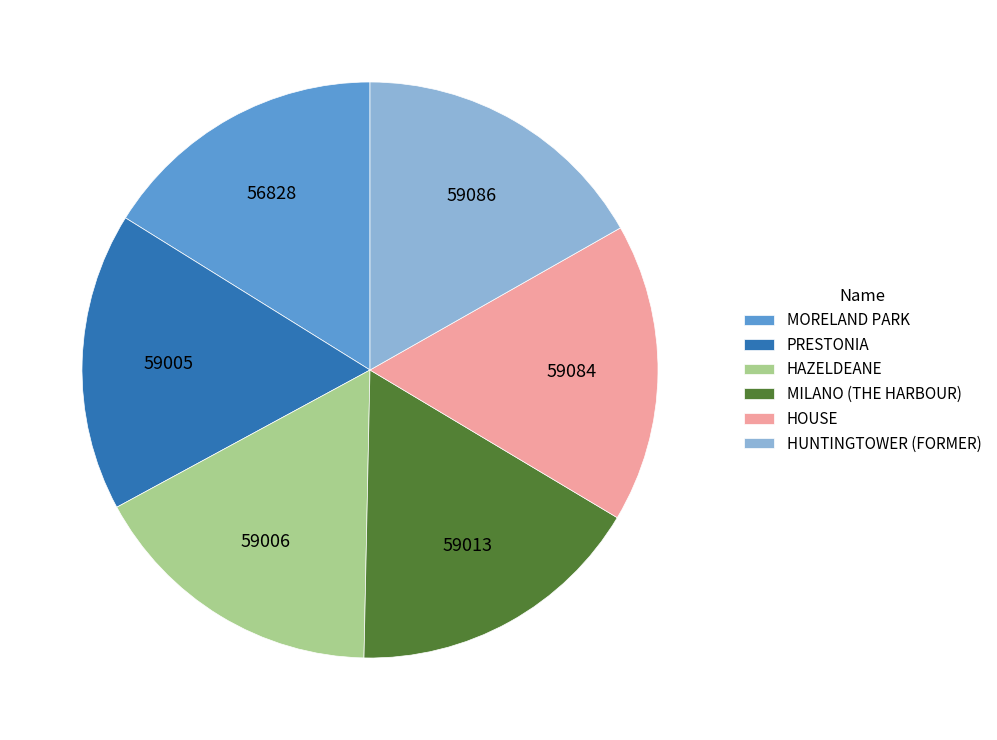

Is MILANO (THE HARBOUR) the majority of the pie?

No